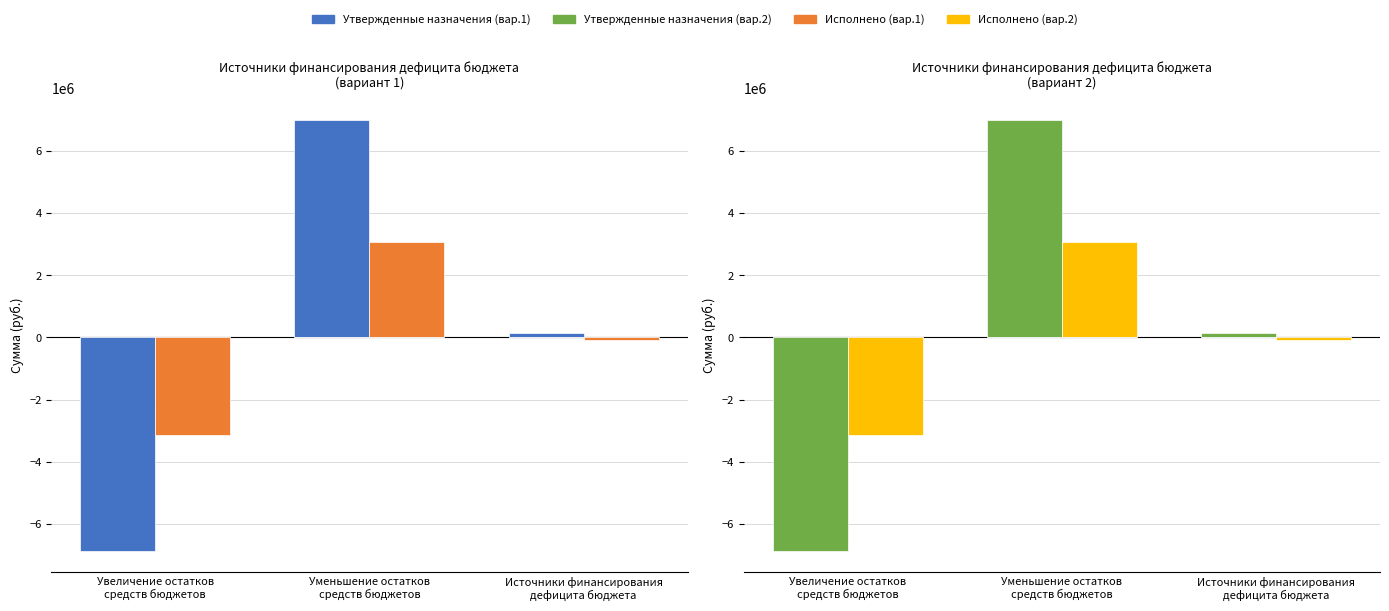

What is the label of the 3rd bar from the right?

Увеличение остатков
средств бюджетов